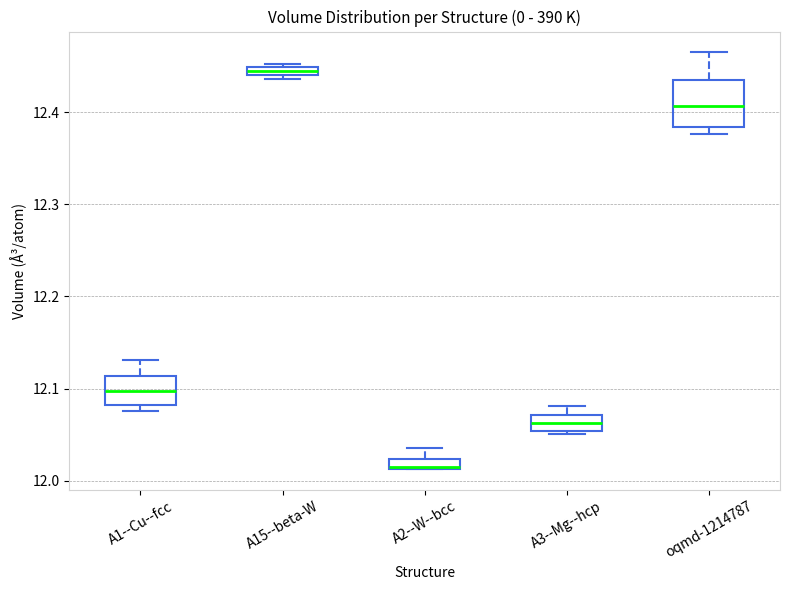

Where is the upper edge of the box for A3--Mg--hcp on the y-axis? The values are not printed on the chart, so give them approximately, as read against the axis.

12.07